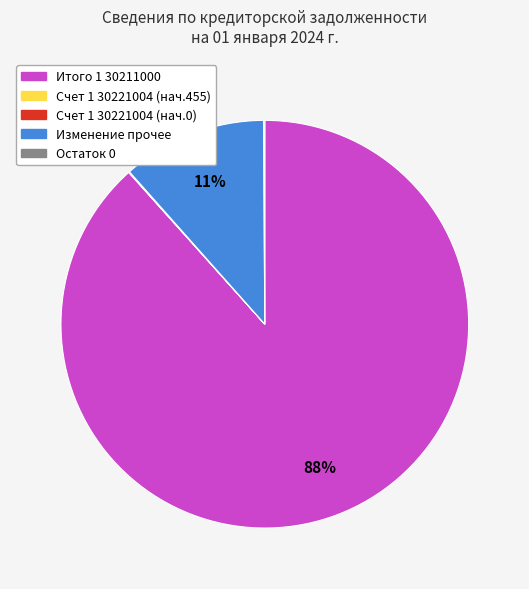

To the nearest percent, what is the average slice percentage?

20%